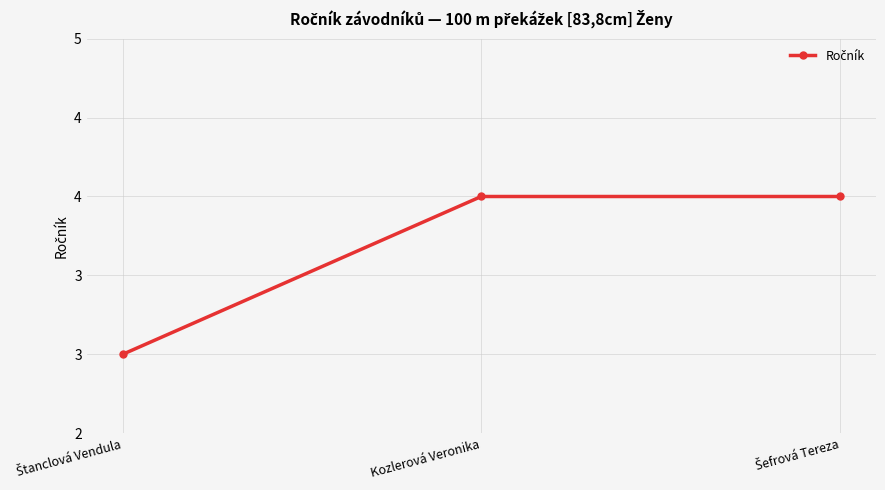

Which label corresponds to the smallest value in the chart?

Štanclová Vendula